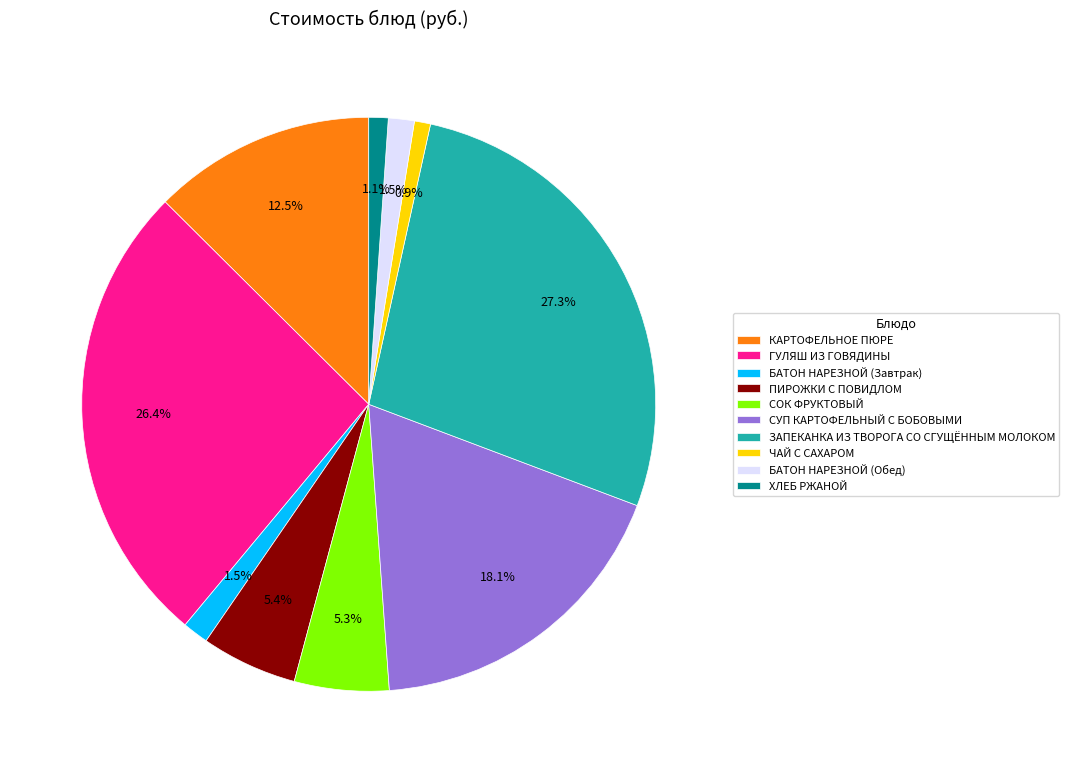

Does ЗАПЕКАНКА ИЗ ТВОРОГА СО СГУЩЁННЫМ МОЛОКОМ represent more than half of the total?

No